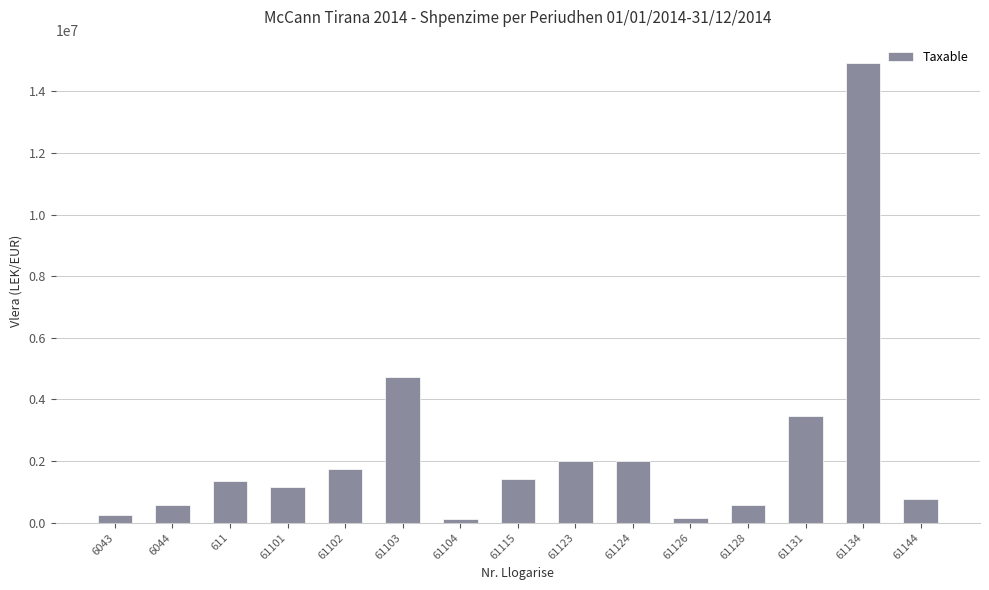

Is it true that the value at 61134 is 14931158.8?

True